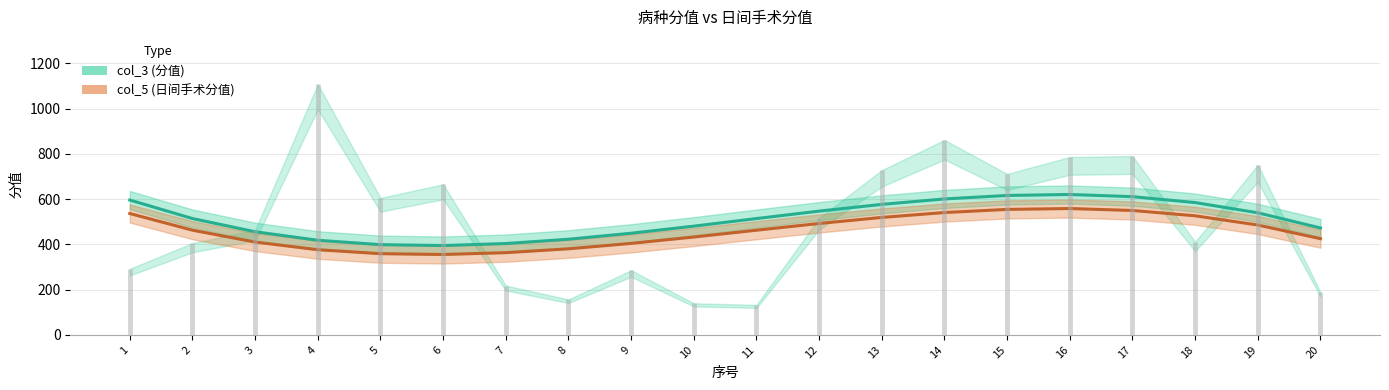

What is the minimum value shown in the chart?

355.2